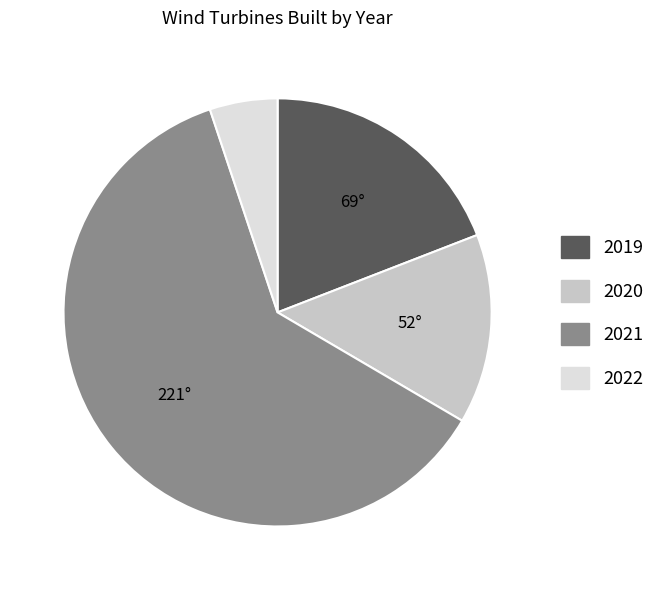

Is the sum of 2020 and 2022 greater than half?

No